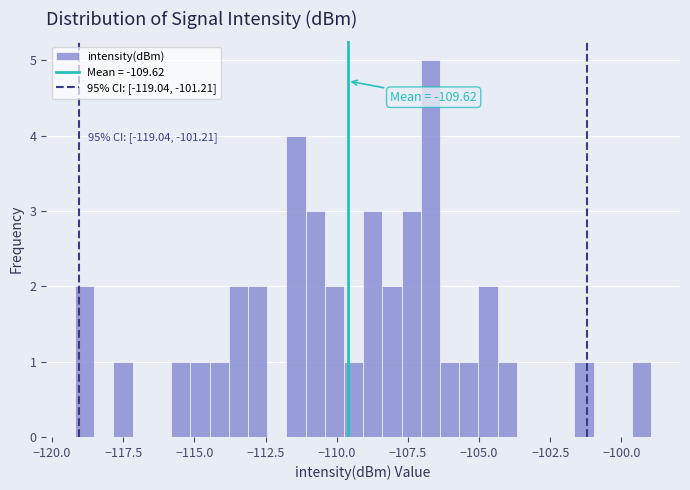

Around what value on the x-axis is the tallest bar? Give the approximate position of its centre, as read against the axis.

-106.5